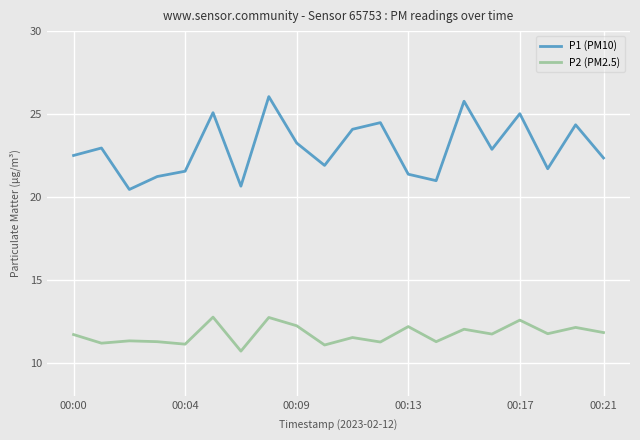

Rank the series by their maximum value, from highest to lowest.

P1 (PM10), P2 (PM2.5)